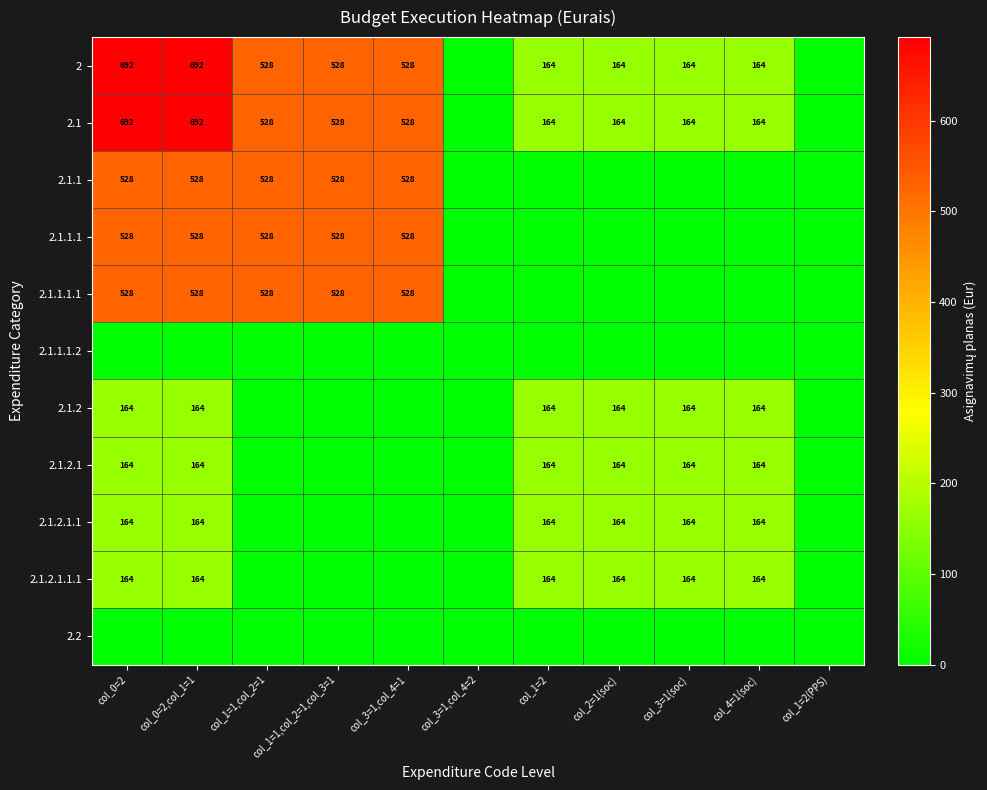

Between col_1=2(PPS) and col_3=1,col_4=2, which is larger?

col_1=2(PPS)